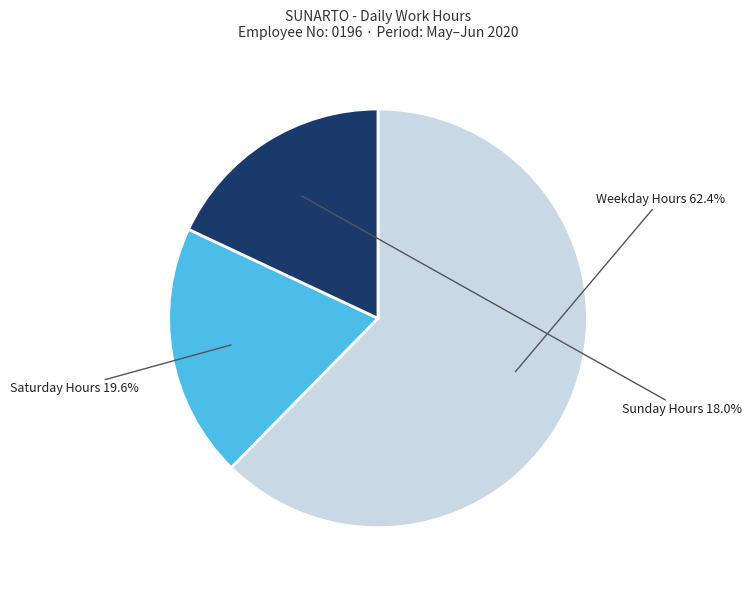

Is there any slice that represents more than half of the pie?

Yes